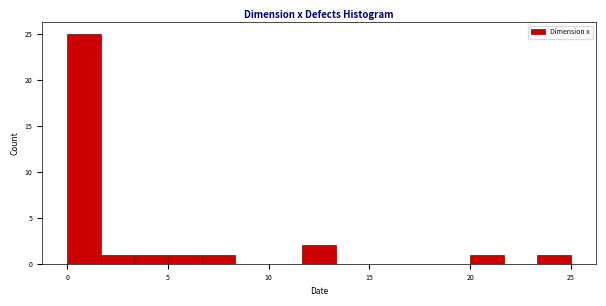

Read against the x-axis, roughly where is the centre of the tallest bar?

1.0